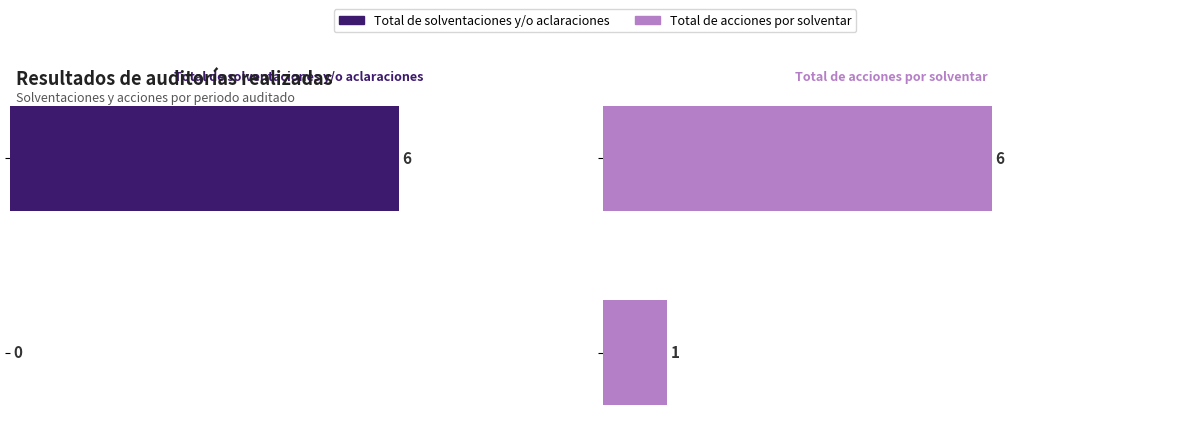

Rank the series by their average value, from lowest to highest.

Total de solventaciones y/o aclaraciones, Total de acciones por solventar